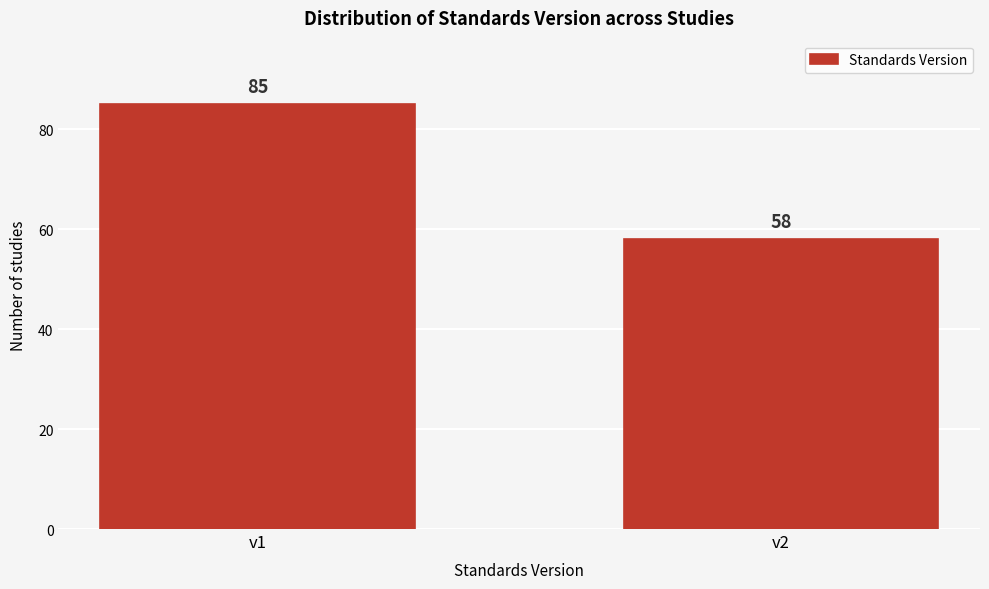

Reading left to right, list all the values displayed in this chart.

v1=85	v2=58